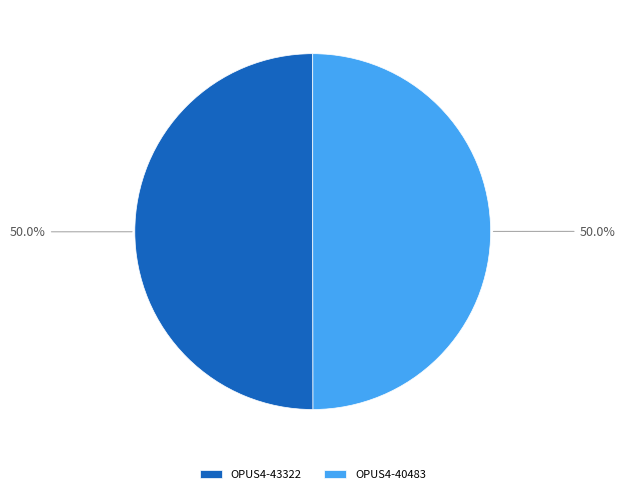

What is the ratio of the value at OPUS4-43322 to the value at OPUS4-40483?

1.0